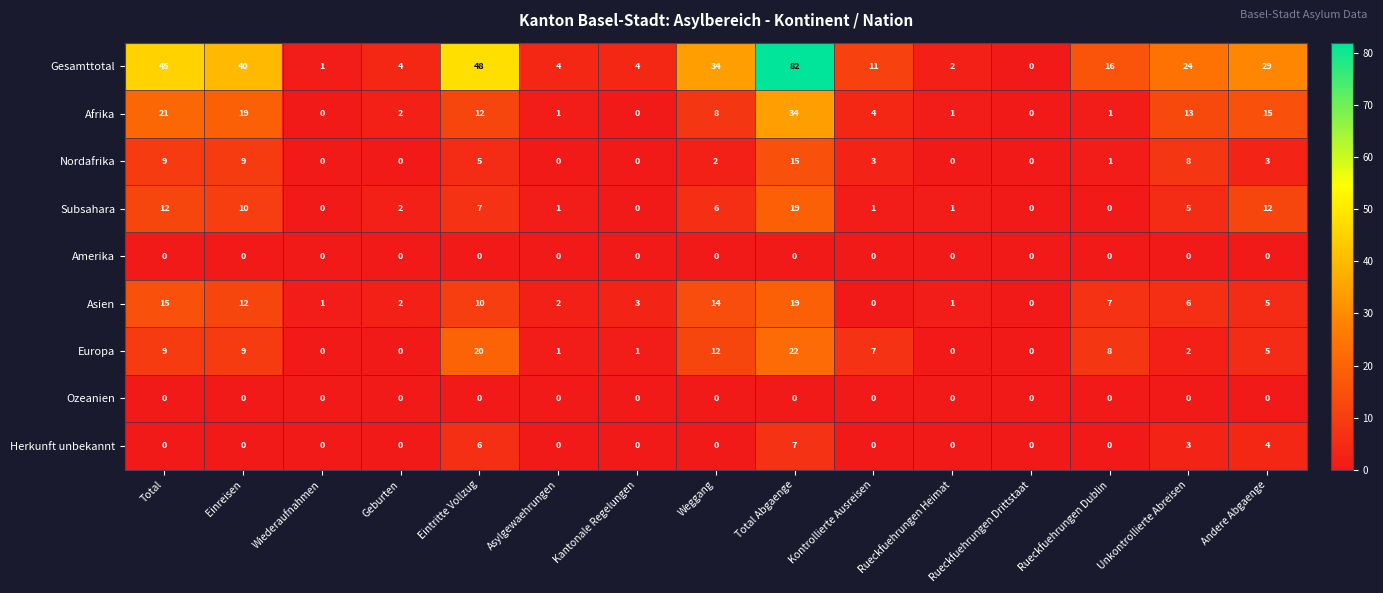

True or false: Amerika has a value of 0 at Eintritte Vollzug.

True